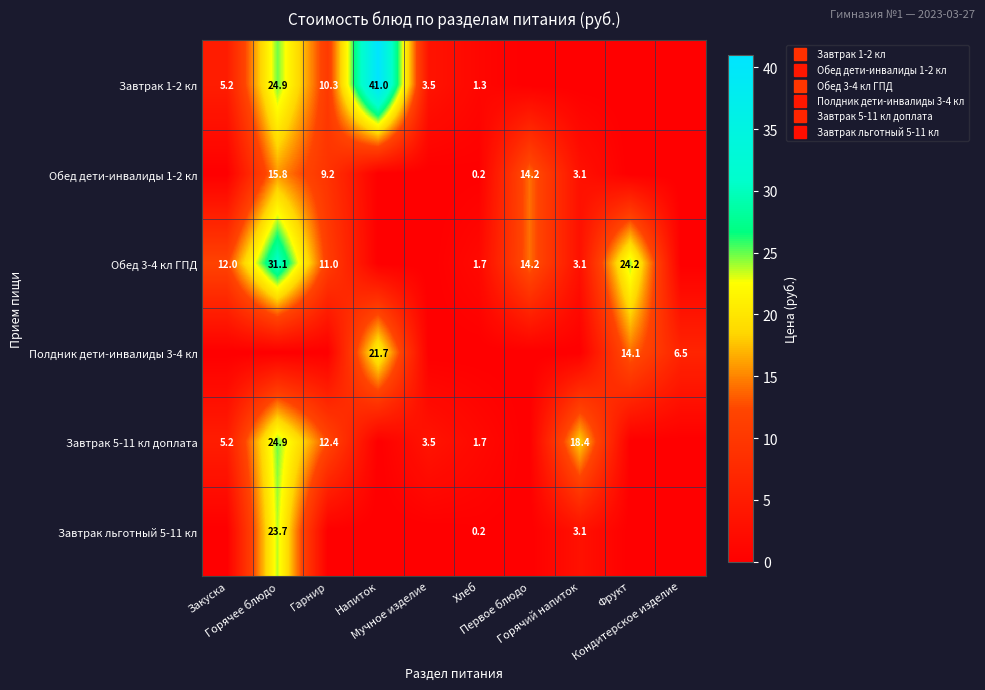

Where is Завтрак льготный 5-11 кл nearest to the value 11?

Горячий напиток